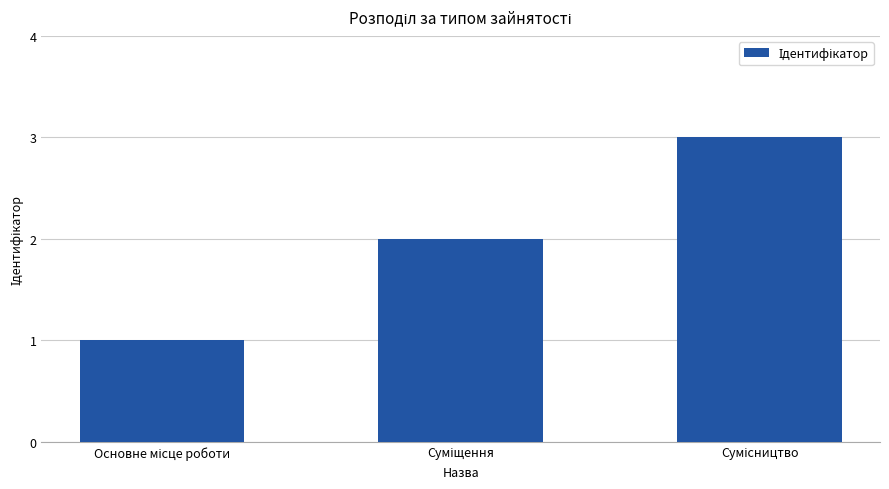

Reading right to left, transcribe all the data shown in this chart.

3	2	1